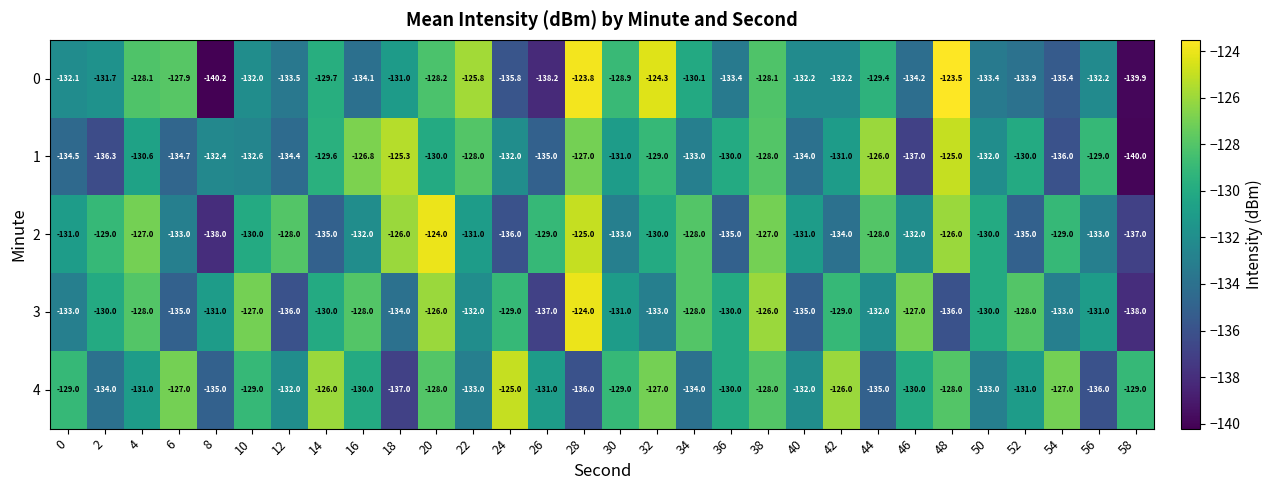

What is the lowest value of the 0 series?

-140.2